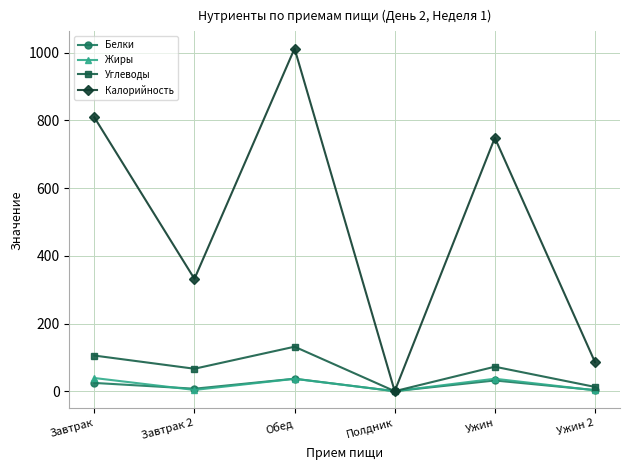

Which series changed the most between Обед and Полдник?

Калорийность